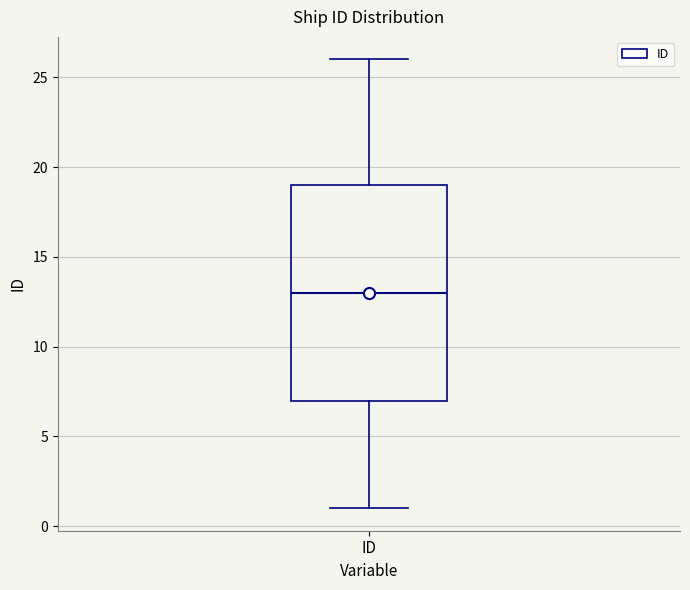

Where is the lower edge of the box for ID on the y-axis? The values are not printed on the chart, so give them approximately, as read against the axis.

7